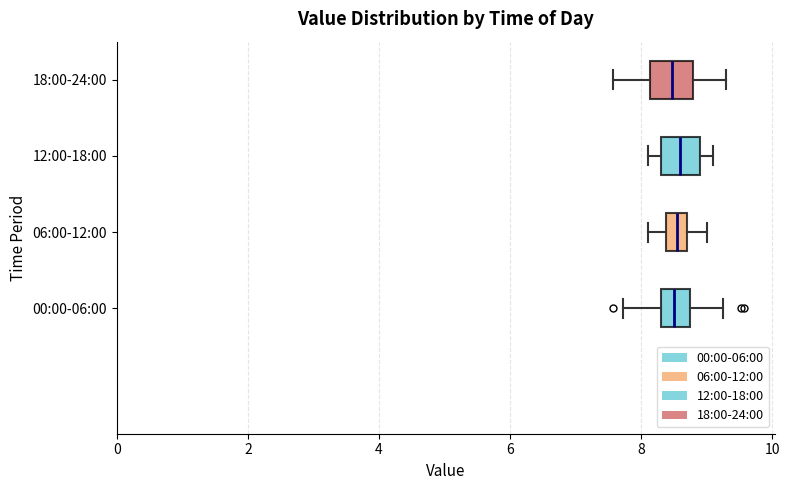

Reading bottom to top, transcribe this box plot: for each box, give where its median line is, the range the box spans, and where its two whiskers end, as read against the x-axis. The values are not printed on the chart, so give them approximately, as read against the axis.

00:00-06:00: median 8.6, box 8.4 to 8.8, whiskers 7.8 to 9.2
06:00-12:00: median 8.6, box 8.4 to 8.8, whiskers 8.2 to 9.0
12:00-18:00: median 8.6, box 8.4 to 9.0, whiskers 8.2 to 9.2
18:00-24:00: median 8.4, box 8.2 to 8.8, whiskers 7.6 to 9.4